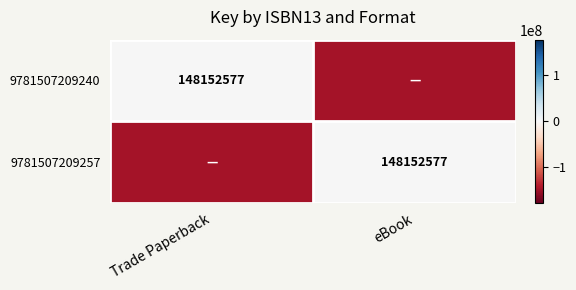

The 9781507209257 series shows 148152577 at eBook. True or false?

True